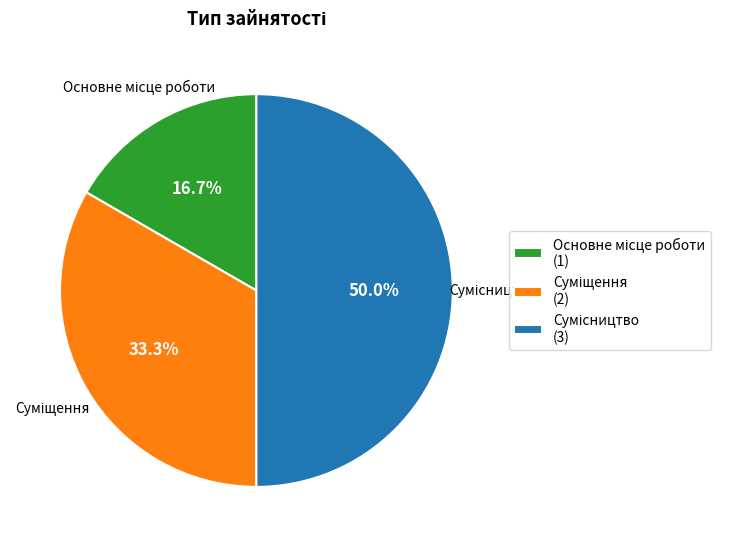

To the nearest percent, what is the combined percentage of Суміщення and Основне місце роботи?

50%